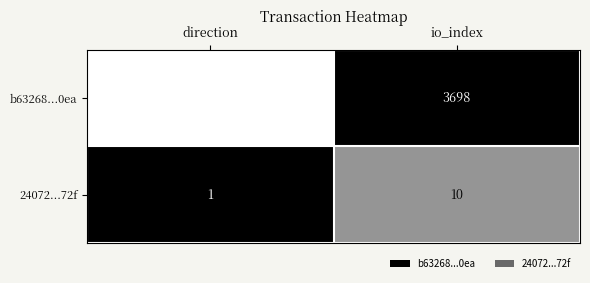

How many values in b63268...0ea are above zero?

1